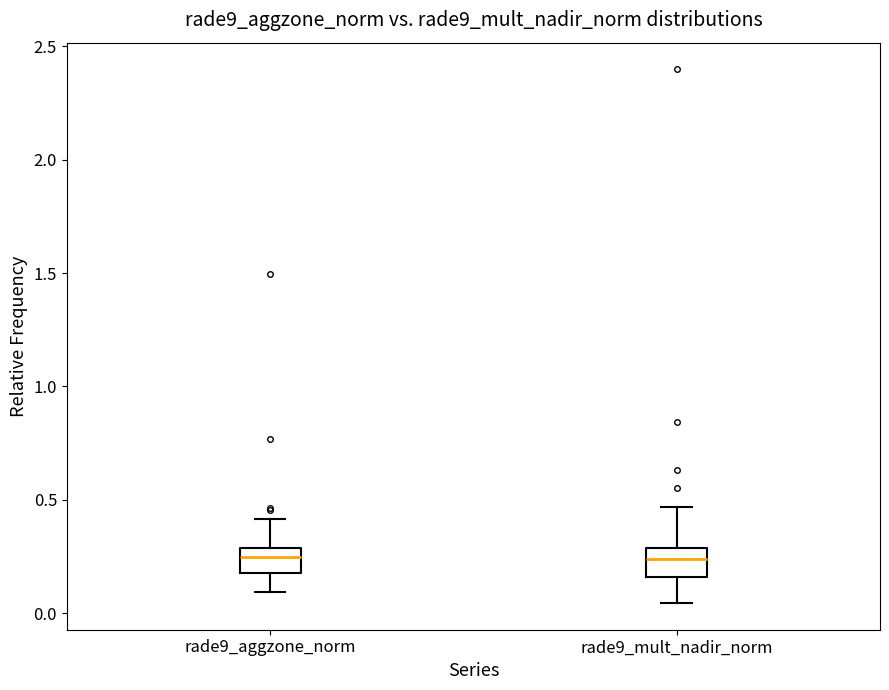

Reading left to right, read every box against the y-axis: the position of its median line, the range the box covers, and the ends of its whiskers. The values are not printed on the chart, so give them approximately, as read against the axis.

rade9_aggzone_norm: median 0.25, box 0.20 to 0.30, whiskers 0.10 to 0.40
rade9_mult_nadir_norm: median 0.25, box 0.15 to 0.30, whiskers 0.05 to 0.45